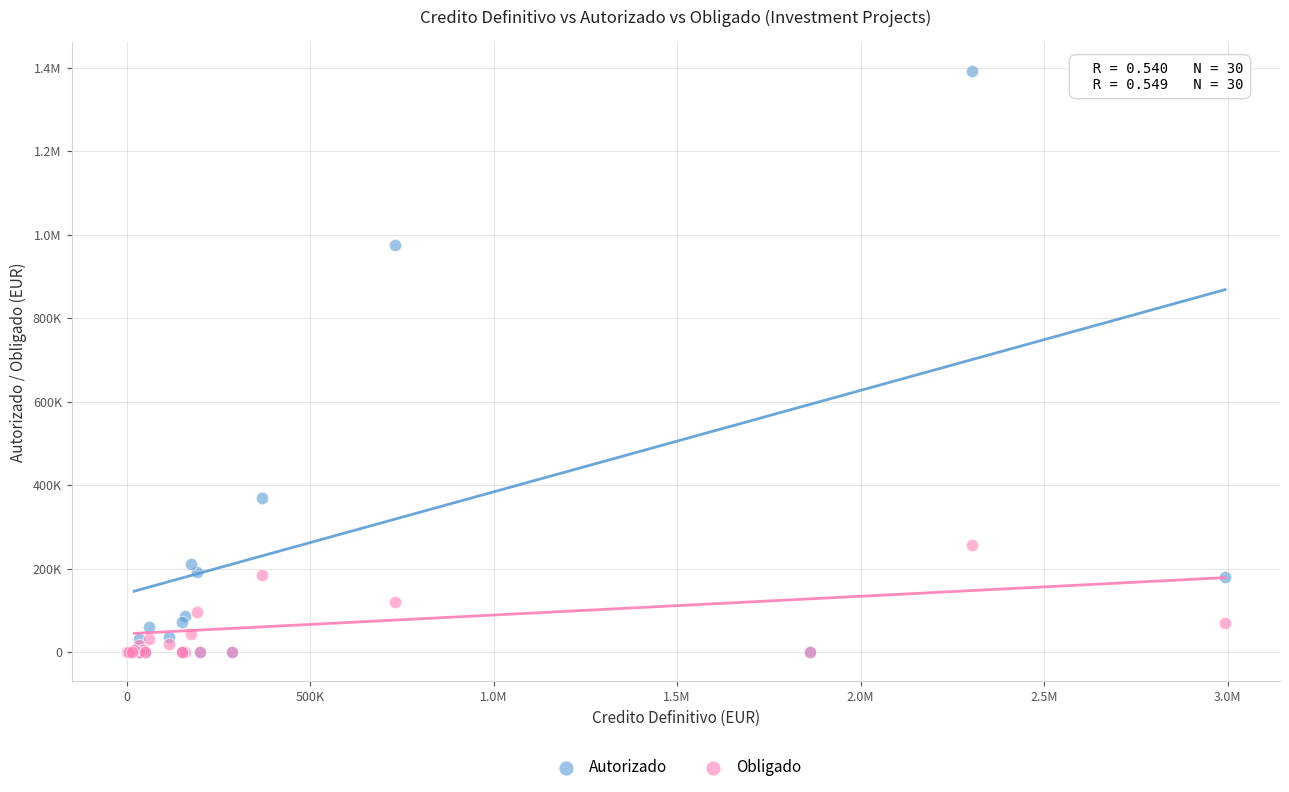

What are all the series names shown in the legend?

Autorizado, Obligado